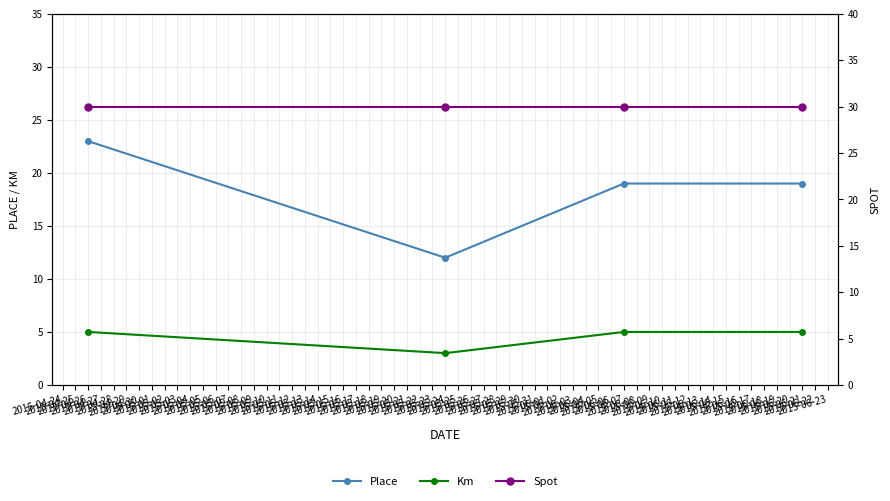

What is the minimum value shown in the chart?

3